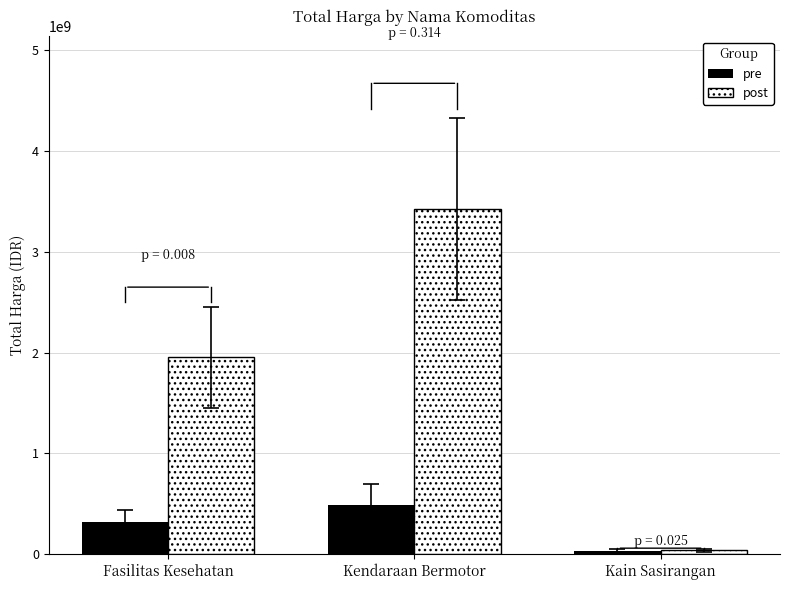

Which category has the lowest value across all series?

Kain Sasirangan